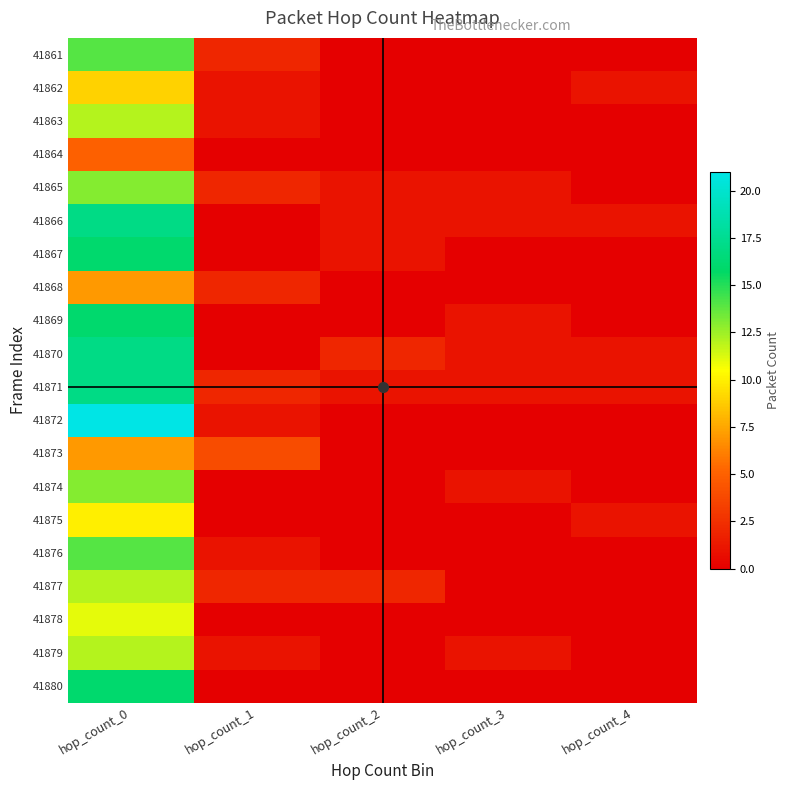

Reading left to right, what are all the values shown in this chart?

41861: hop_count_0=14	hop_count_1=2	hop_count_2=0	hop_count_3=0	hop_count_4=0
41862: hop_count_0=9	hop_count_1=1	hop_count_2=0	hop_count_3=0	hop_count_4=1
41863: hop_count_0=12	hop_count_1=1	hop_count_2=0	hop_count_3=0	hop_count_4=0
41864: hop_count_0=5	hop_count_1=0	hop_count_2=0	hop_count_3=0	hop_count_4=0
41865: hop_count_0=13	hop_count_1=2	hop_count_2=1	hop_count_3=1	hop_count_4=0
41866: hop_count_0=17	hop_count_1=0	hop_count_2=1	hop_count_3=1	hop_count_4=1
41867: hop_count_0=16	hop_count_1=0	hop_count_2=1	hop_count_3=0	hop_count_4=0
41868: hop_count_0=7	hop_count_1=2	hop_count_2=0	hop_count_3=0	hop_count_4=0
41869: hop_count_0=16	hop_count_1=0	hop_count_2=0	hop_count_3=1	hop_count_4=0
41870: hop_count_0=17	hop_count_1=0	hop_count_2=2	hop_count_3=1	hop_count_4=1
41871: hop_count_0=17	hop_count_1=2	hop_count_2=1	hop_count_3=1	hop_count_4=1
41872: hop_count_0=21	hop_count_1=1	hop_count_2=0	hop_count_3=0	hop_count_4=0
41873: hop_count_0=7	hop_count_1=4	hop_count_2=0	hop_count_3=0	hop_count_4=0
41874: hop_count_0=13	hop_count_1=0	hop_count_2=0	hop_count_3=1	hop_count_4=0
41875: hop_count_0=10	hop_count_1=0	hop_count_2=0	hop_count_3=0	hop_count_4=1
41876: hop_count_0=14	hop_count_1=1	hop_count_2=0	hop_count_3=0	hop_count_4=0
41877: hop_count_0=12	hop_count_1=2	hop_count_2=2	hop_count_3=0	hop_count_4=0
41878: hop_count_0=11	hop_count_1=0	hop_count_2=0	hop_count_3=0	hop_count_4=0
41879: hop_count_0=12	hop_count_1=1	hop_count_2=0	hop_count_3=1	hop_count_4=0
41880: hop_count_0=16	hop_count_1=0	hop_count_2=0	hop_count_3=0	hop_count_4=0